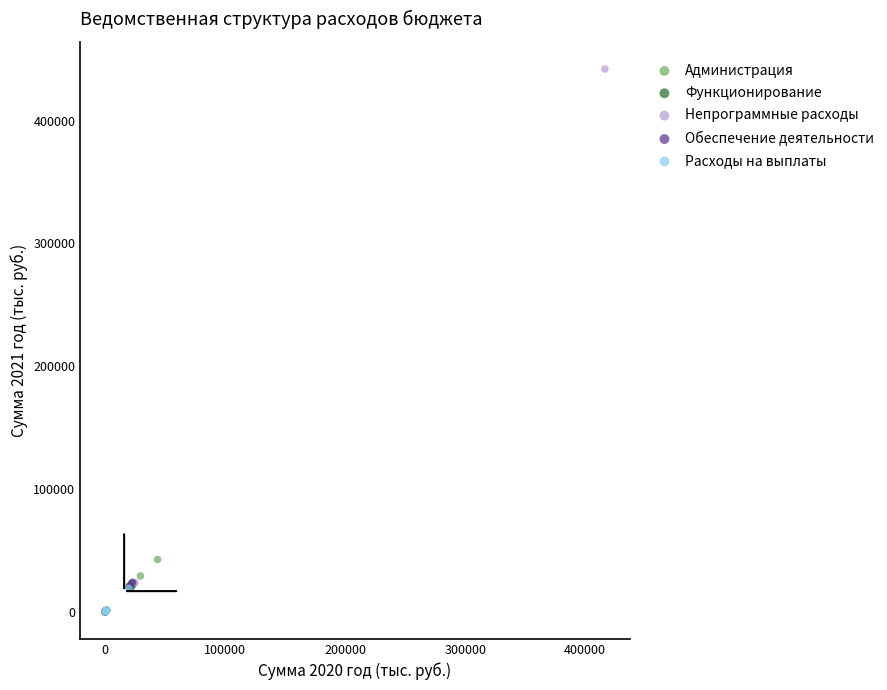

Which series has the largest Y range (max minus min)?

Непрограммные расходы